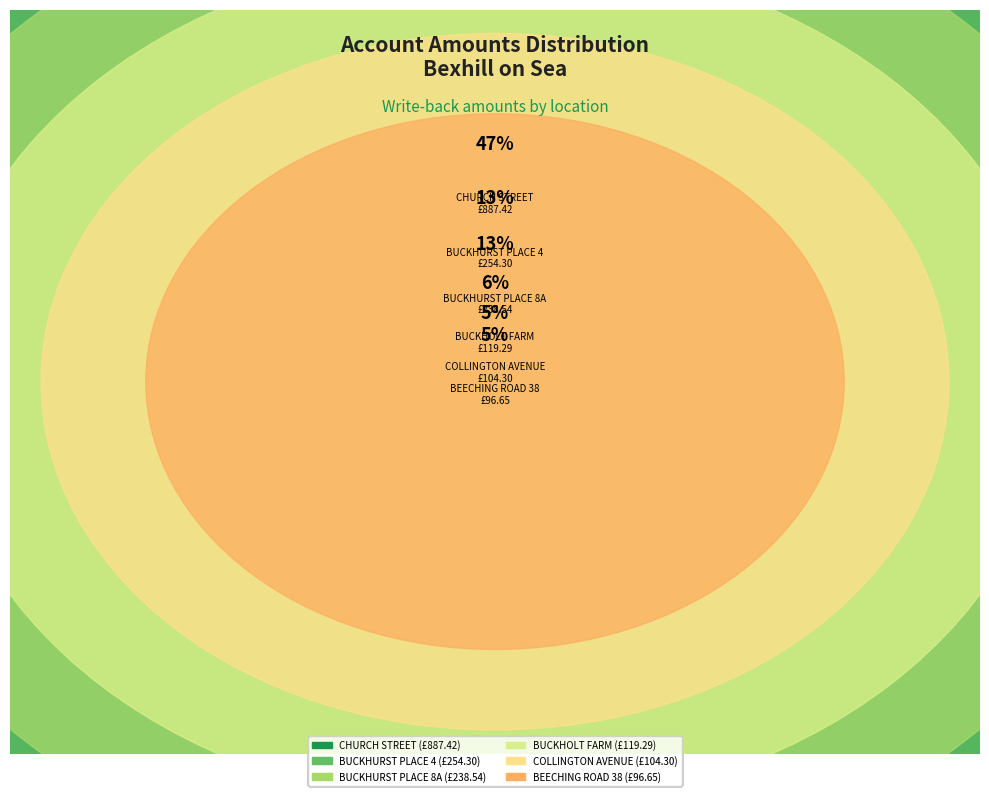

To the nearest percent, what portion does BEECHING ROAD 38 represent?

5%